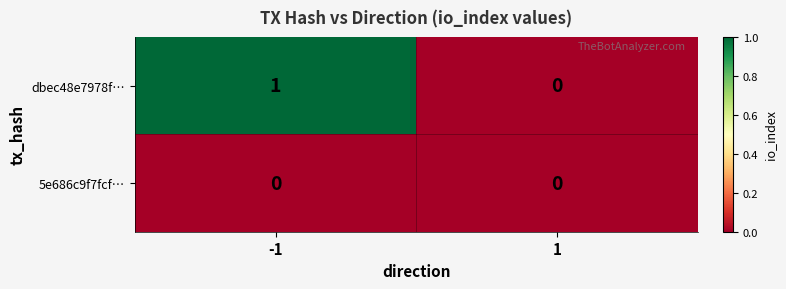

Reading left to right, extract all data points from this chart.

dbec48e7978f…: 1	0
5e686c9f7fcf…: 0	0